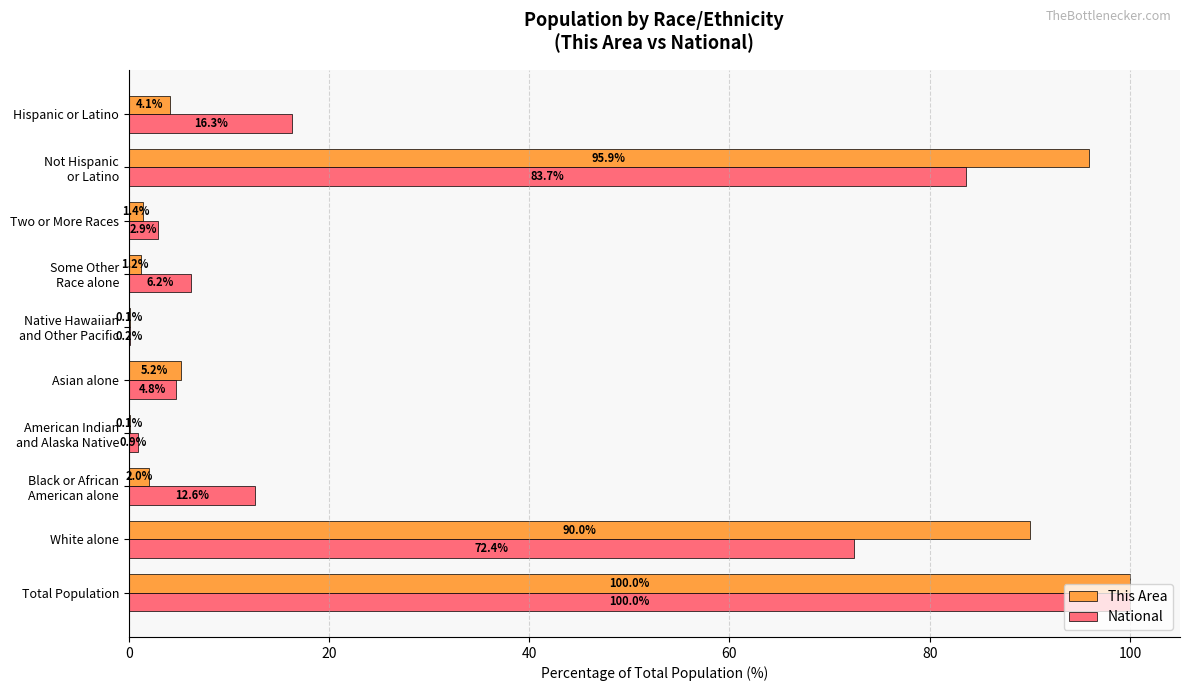

Is it true that National equals 107.2 at White alone?

False